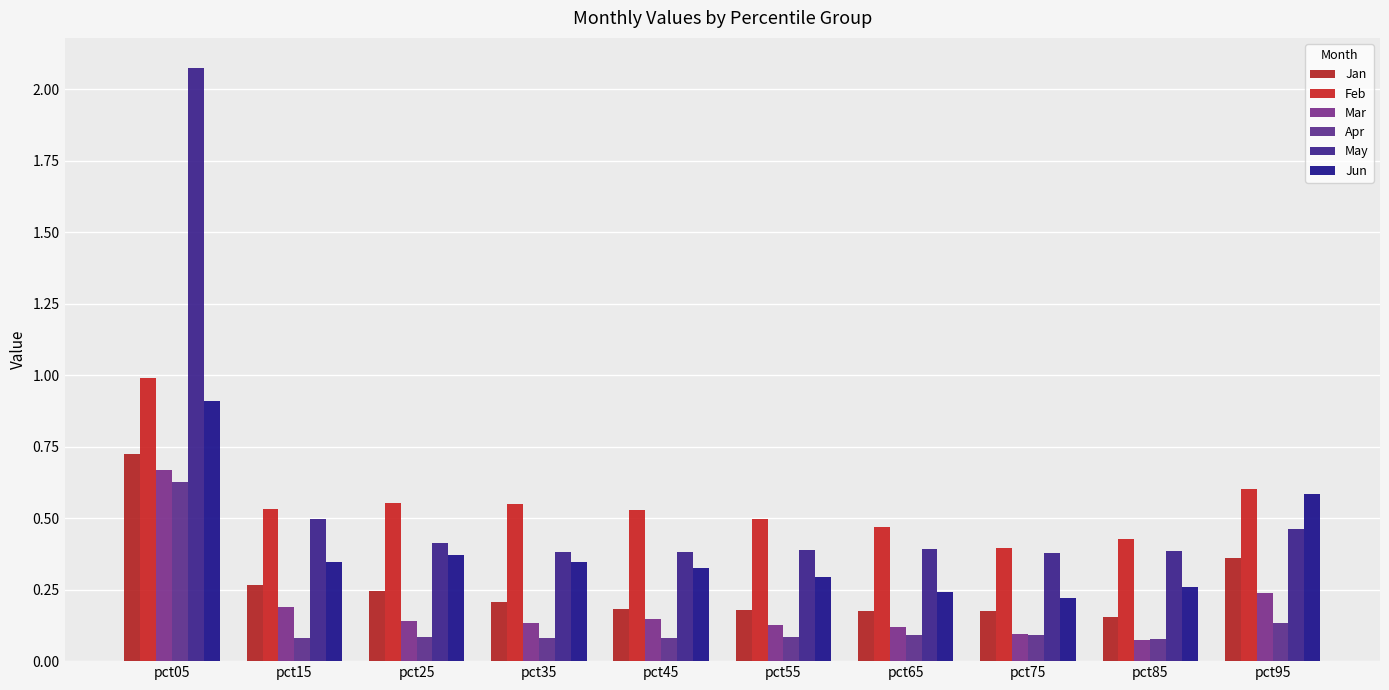

True or false: May has a value of 0.6 at pct25.

False